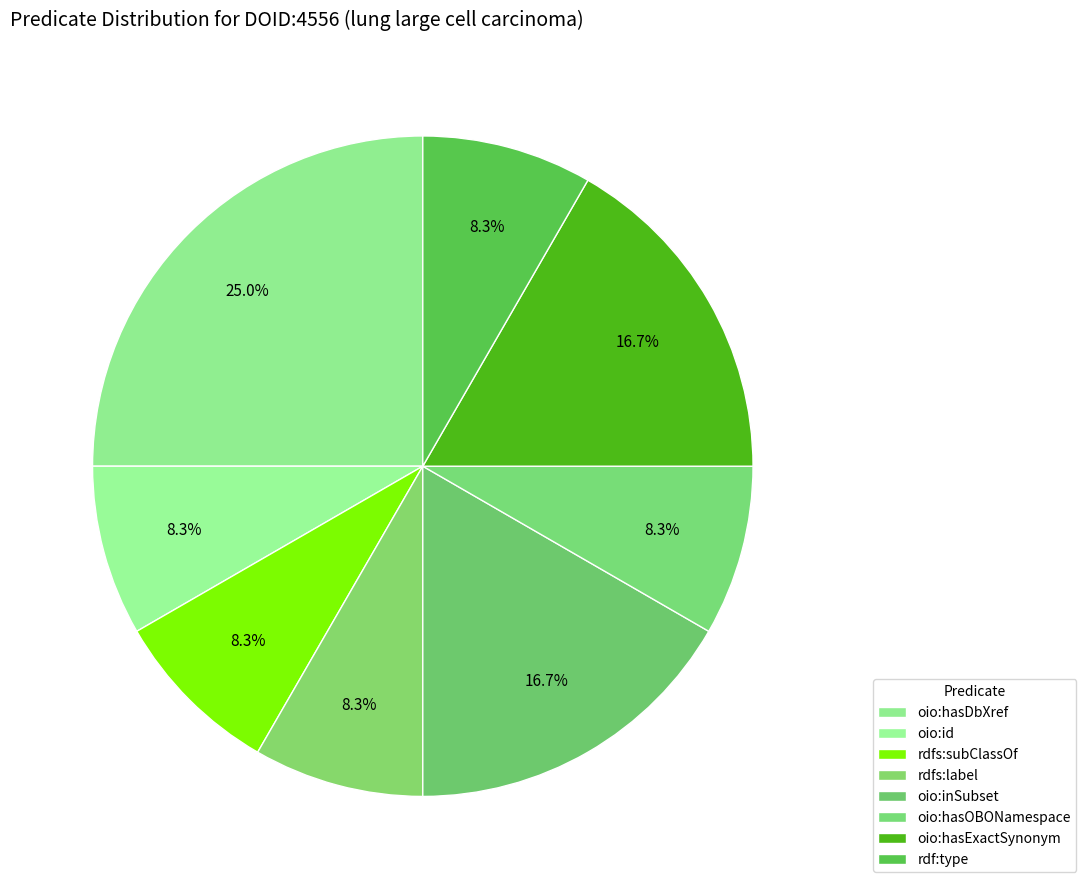

Which slice is the smallest?

oio:id